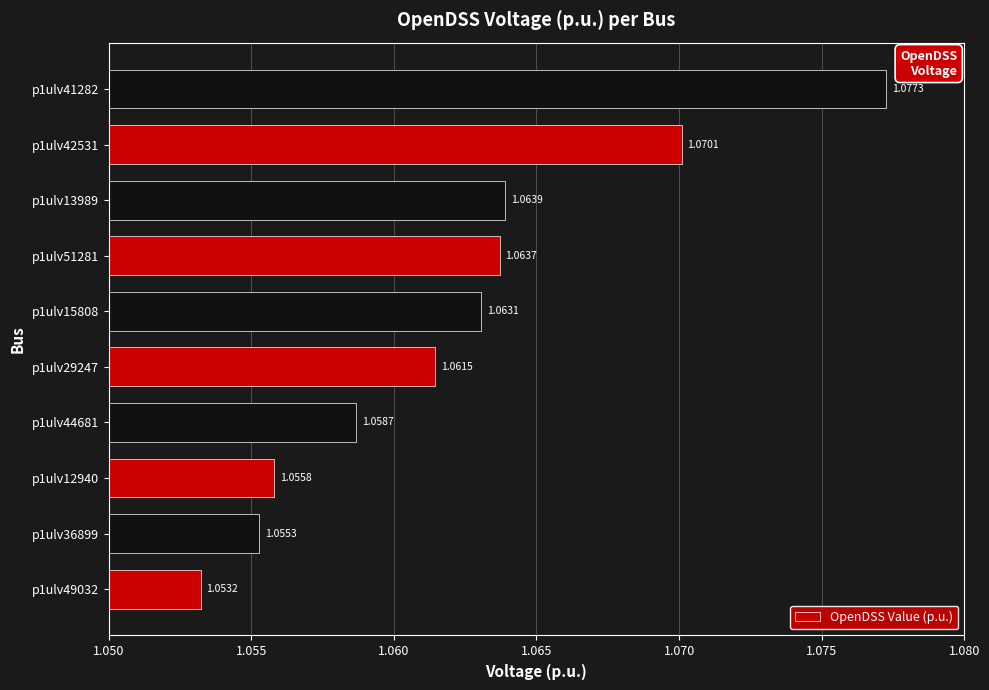

Between p1ulv49032 and p1ulv44681, which is larger?

p1ulv44681